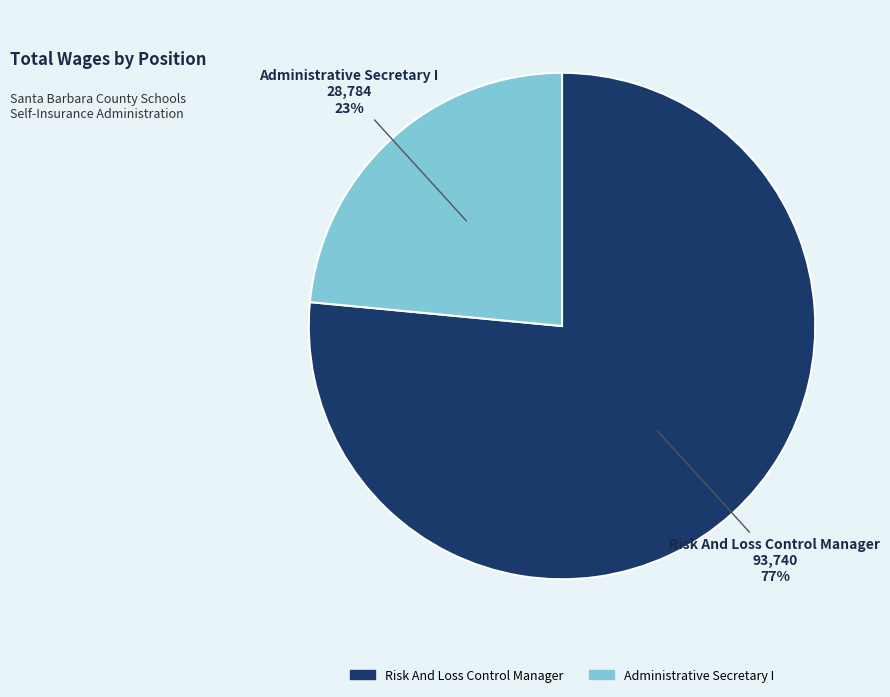

How many segments does this pie chart have?

2